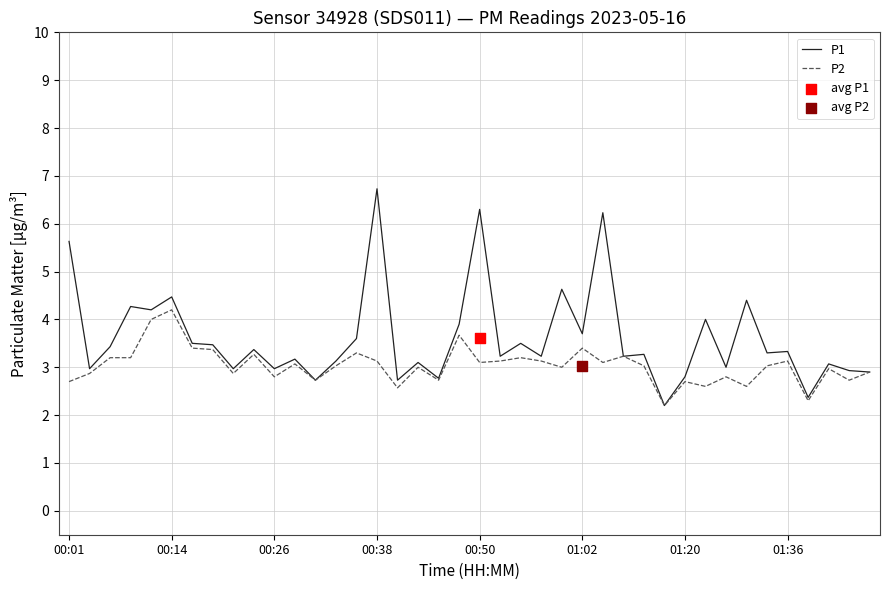

At how many categories does at least one series exceed 3?

28